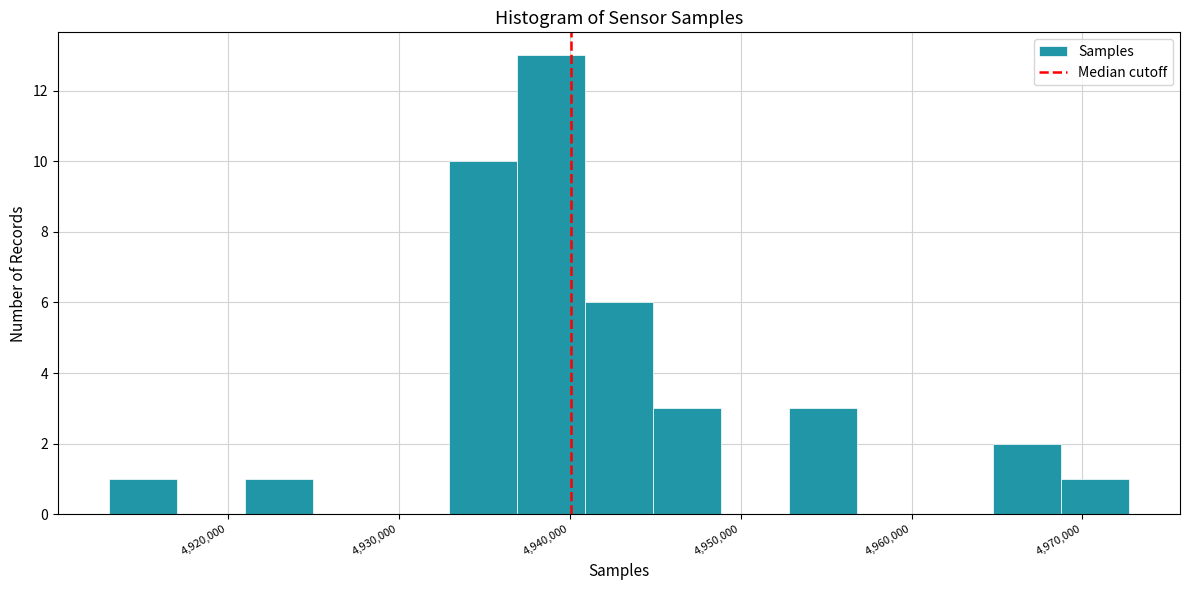

Around what value on the x-axis is the tallest bar? Give the approximate position of its centre, as read against the axis.

4939000